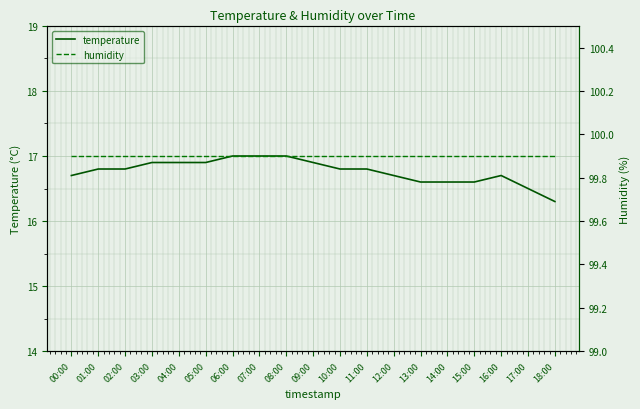

True or false: temperature and humidity cross at least once.

False